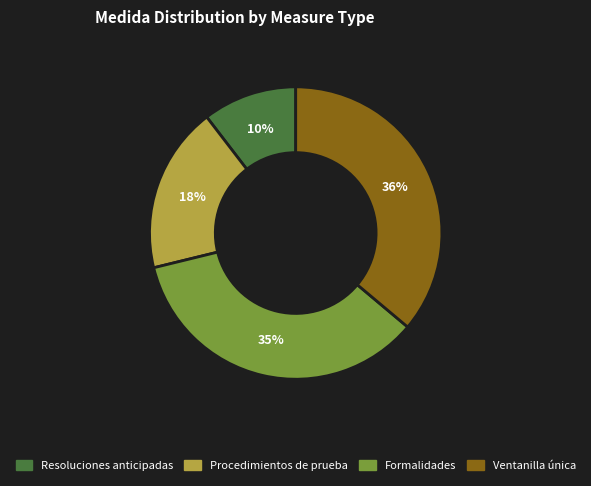

What is the smallest slice in the pie chart?

Resoluciones anticipadas